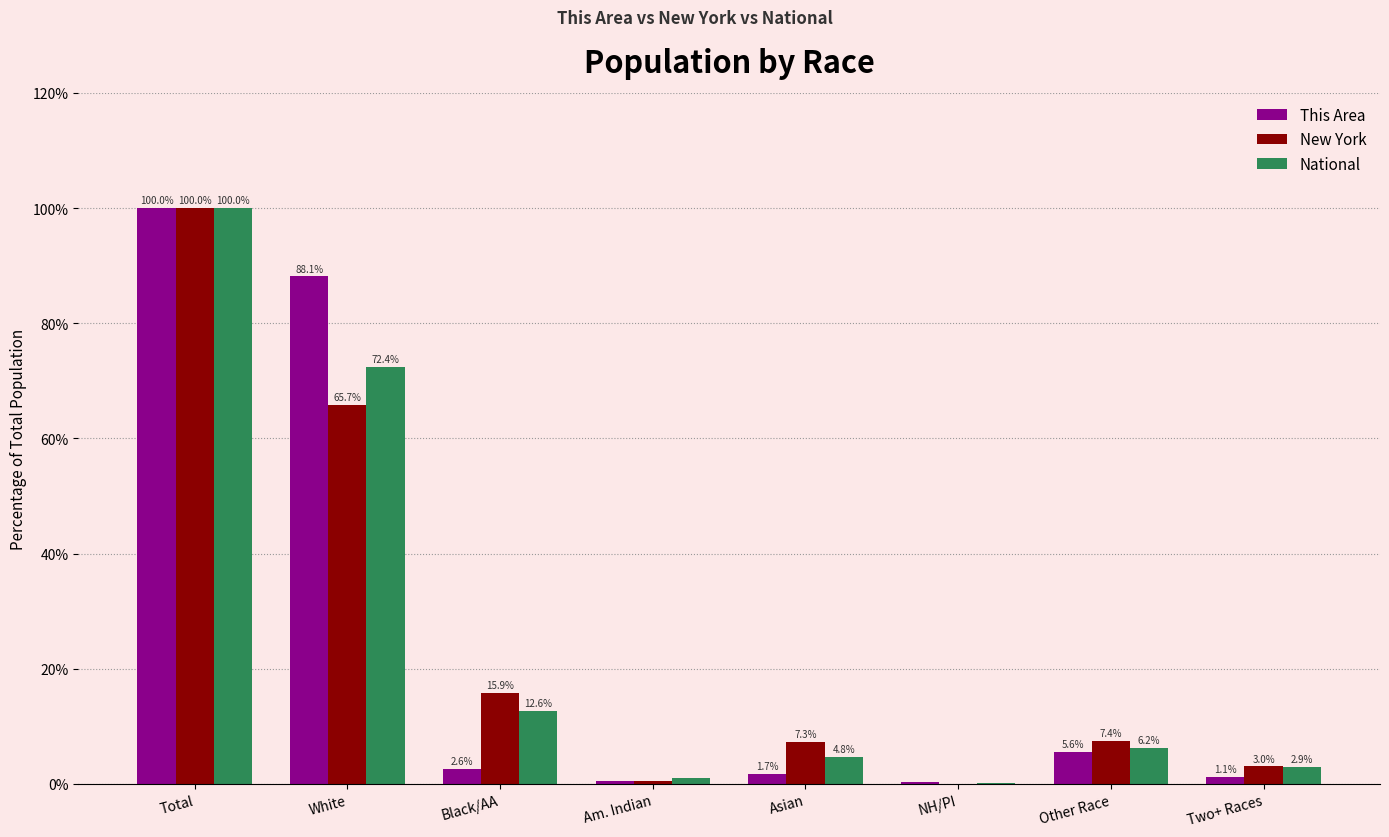

What is the average value of the New York series?

25.0